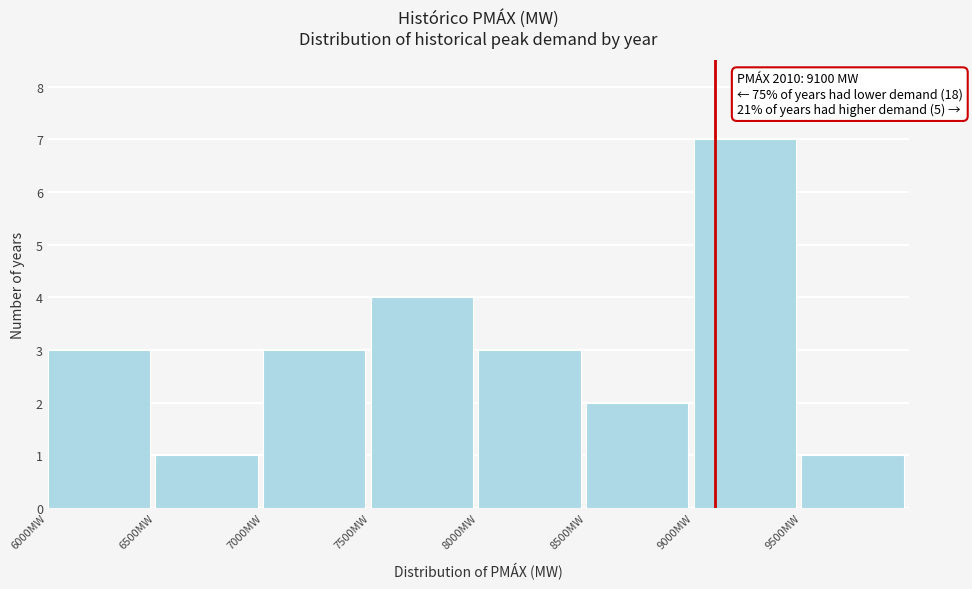

Which range on the x-axis has the tallest bar?

9000 to 9500